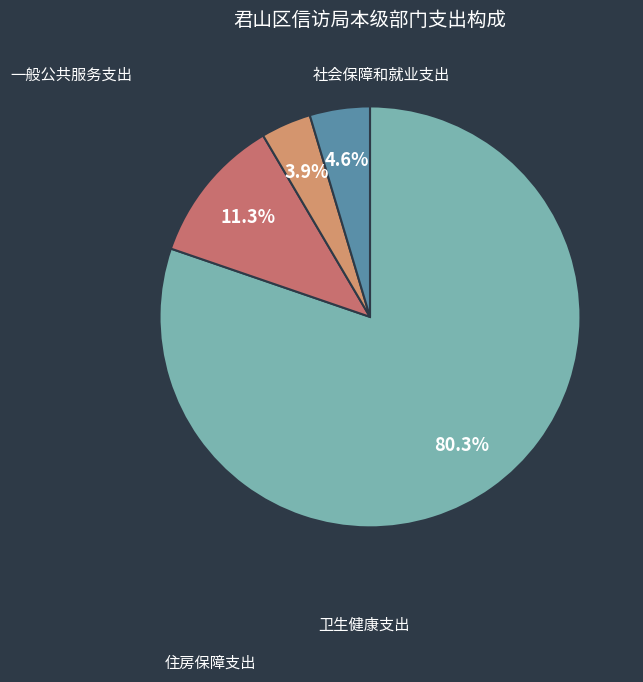

How many segments does this pie chart have?

4